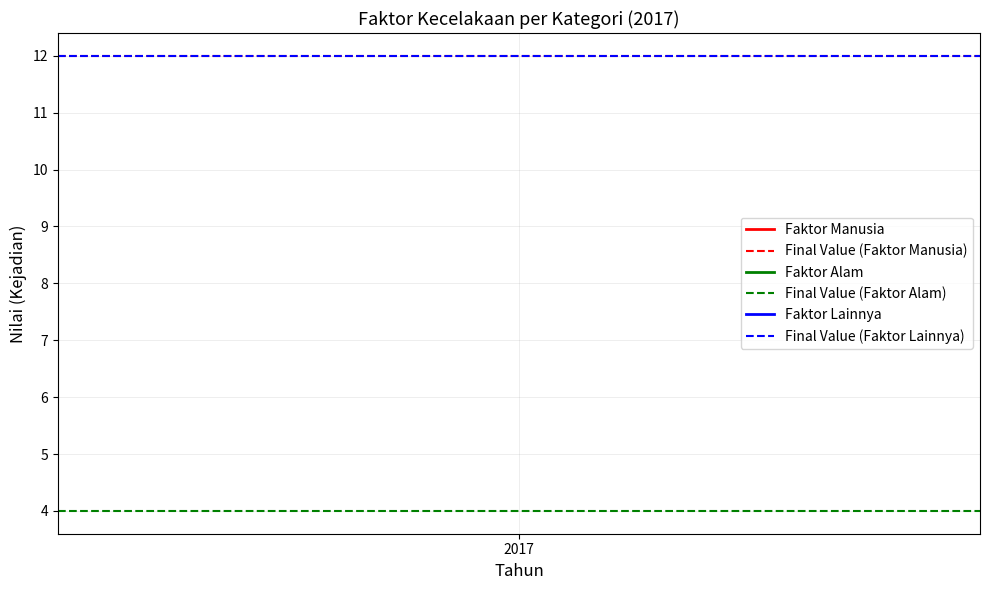

Reading left to right, list all the values displayed in this chart.

Final Value (Faktor Manusia): 12	12
Final Value (Faktor Alam): 4	4
Final Value (Faktor Lainnya): 12	12